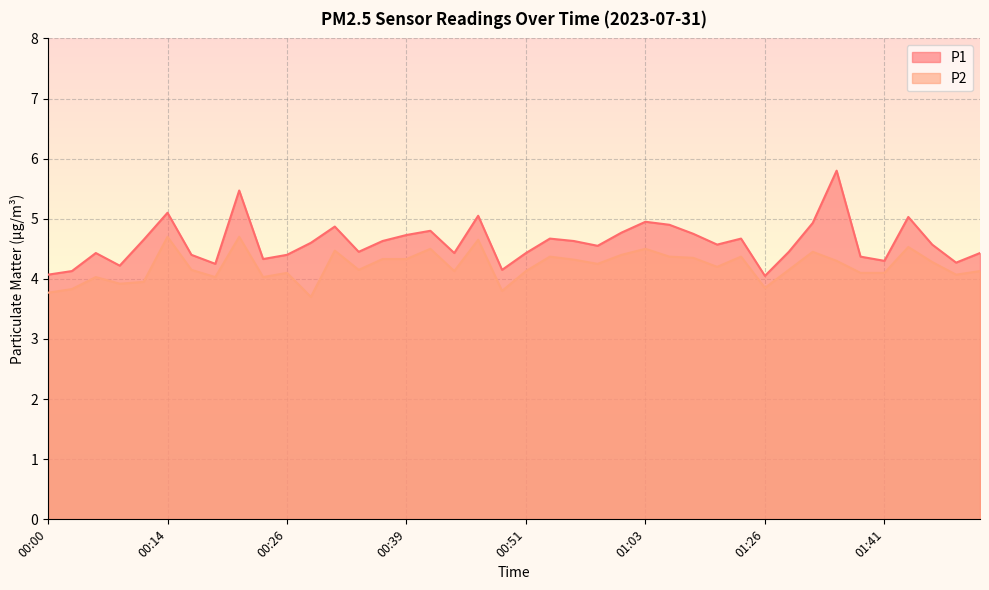

How many interior local valleys does the P1 series have?

11